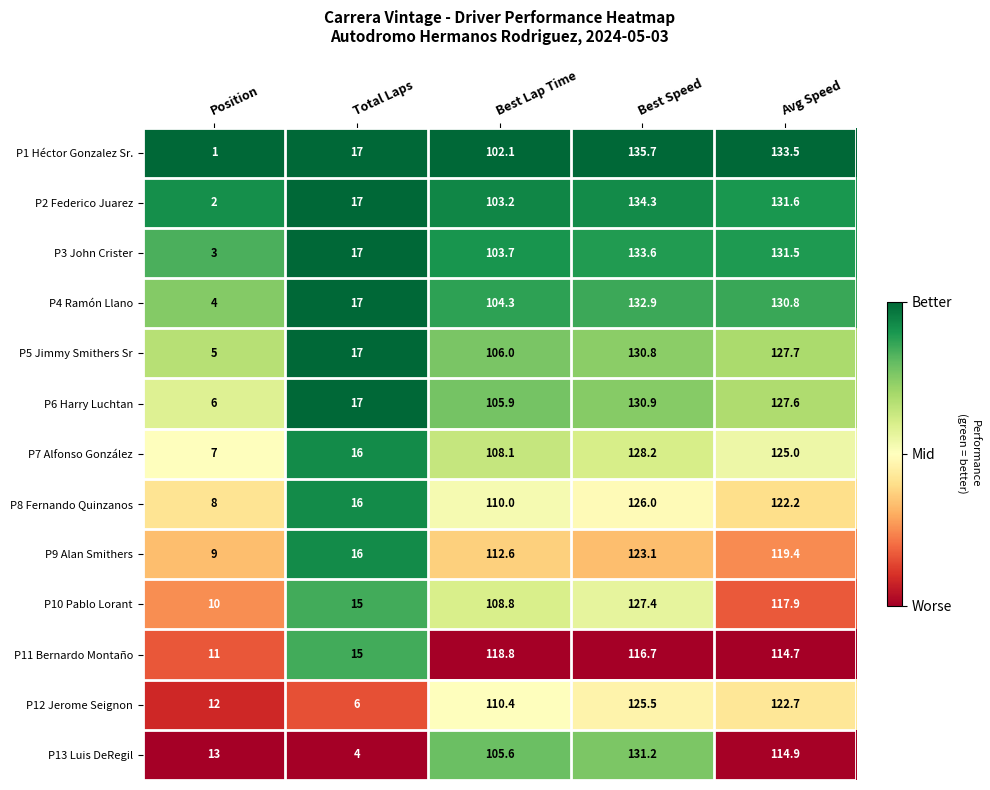

Rank the series by their maximum value, from highest to lowest.

P1 Héctor Gonzalez Sr., P2 Federico Juarez, P3 John Crister, P4 Ramón Llano, P13 Luis DeRegil, P6 Harry Luchtan, P5 Jimmy Smithers Sr, P7 Alfonso González, P10 Pablo Lorant, P8 Fernando Quinzanos, P12 Jerome Seignon, P9 Alan Smithers, P11 Bernardo Montaño